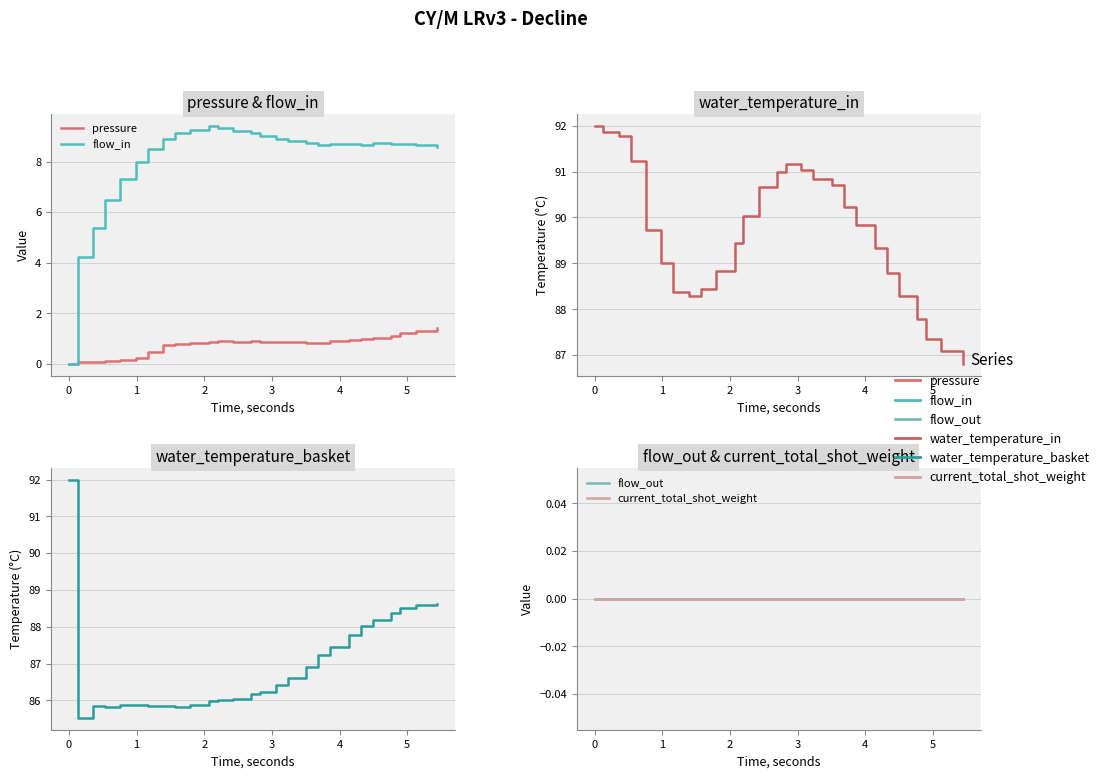

How many data points does each series have?

27